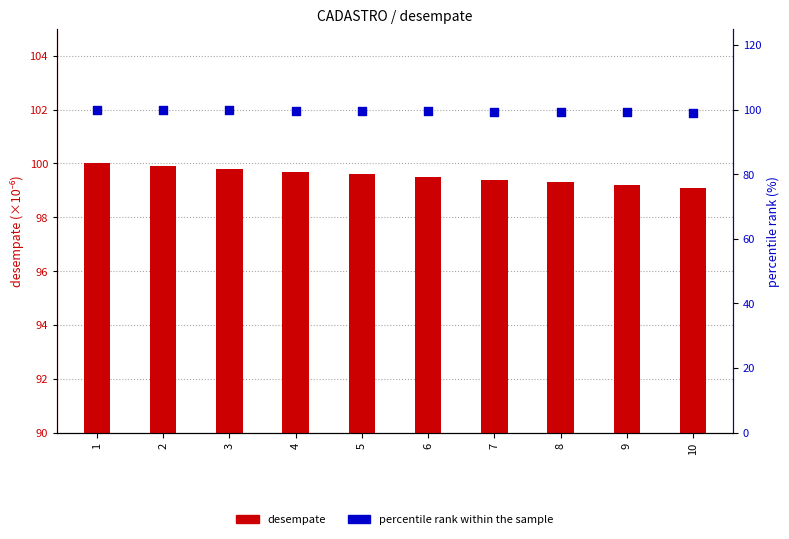

Which series reaches the minimum Y coordinate?

desempate